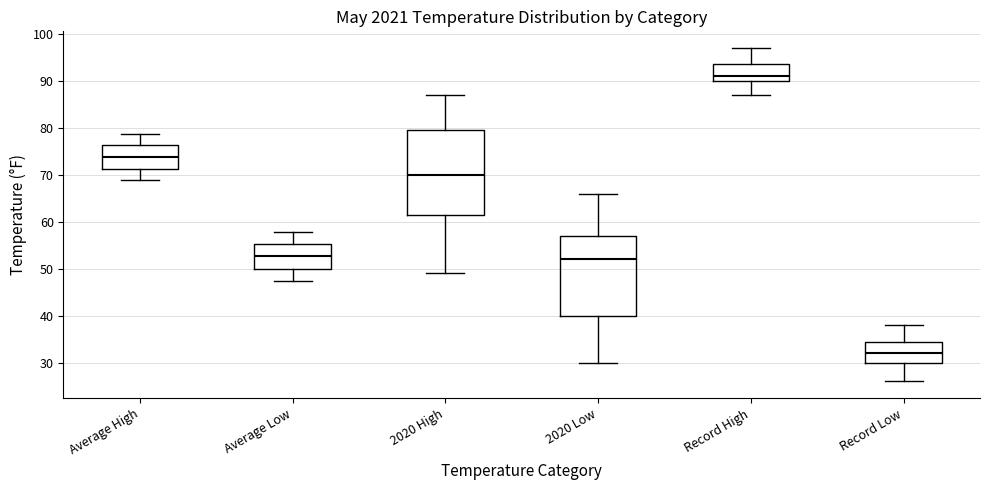

Which box's median line is the highest?

Record High